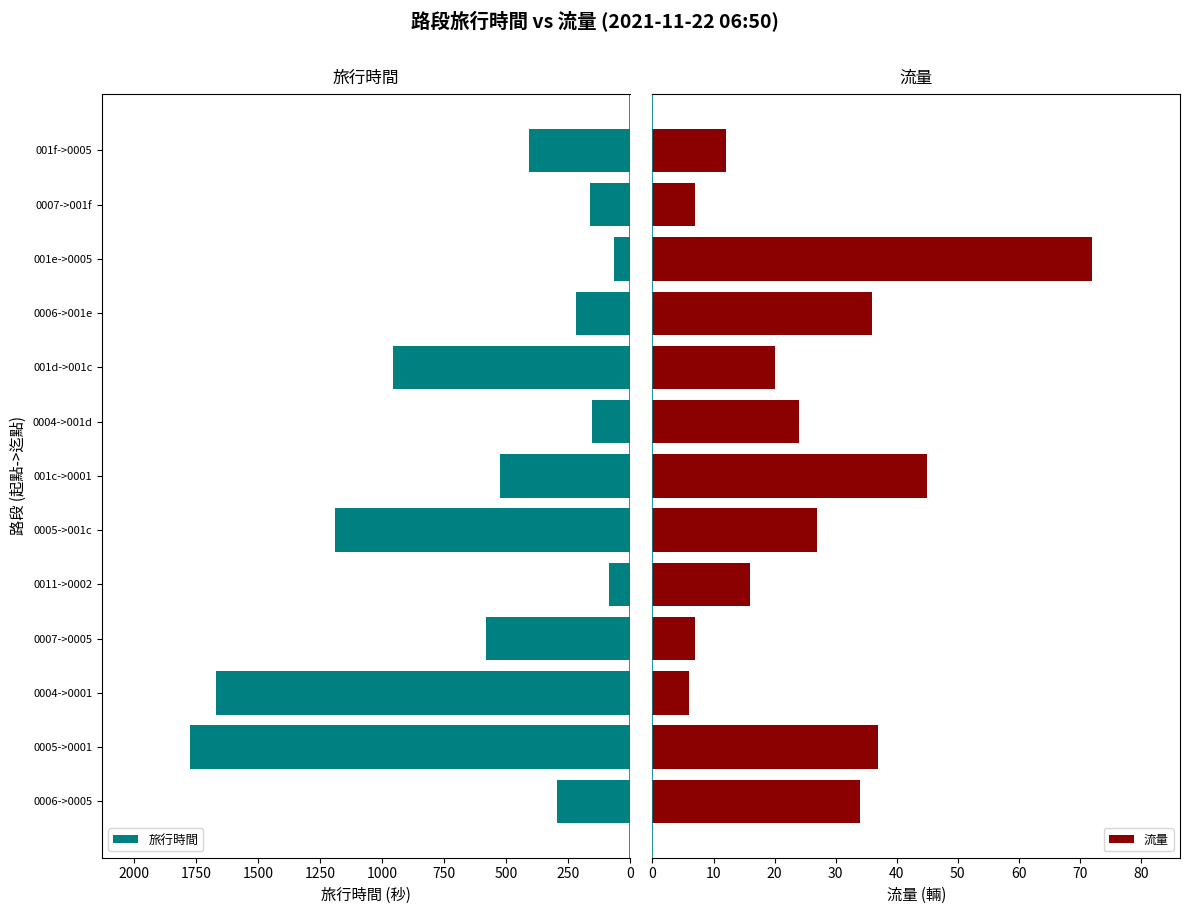

The value of 旅行時間 at 0007->001f is 81. True or false?

False